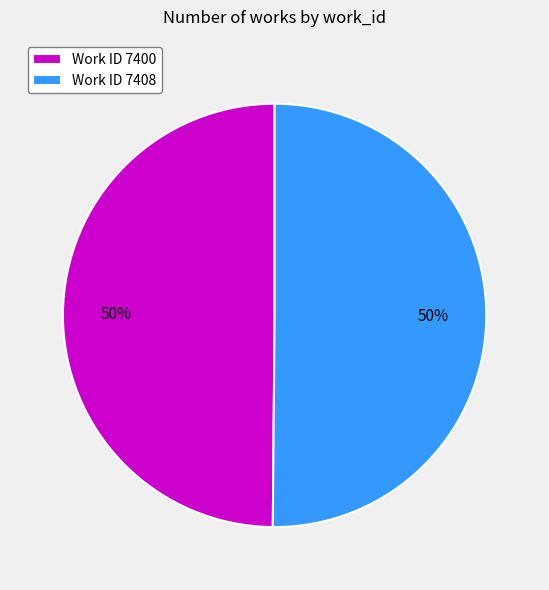

Combined, do Work ID 7408 and Work ID 7400 account for over 50%?

Yes